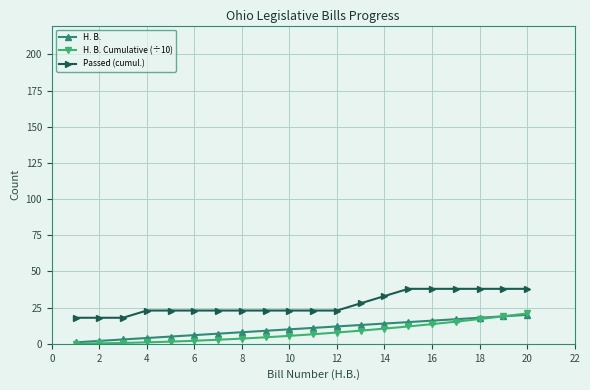

What is the value of the H. B. Cumulative (÷10) point at the 14th from the left?

10.5